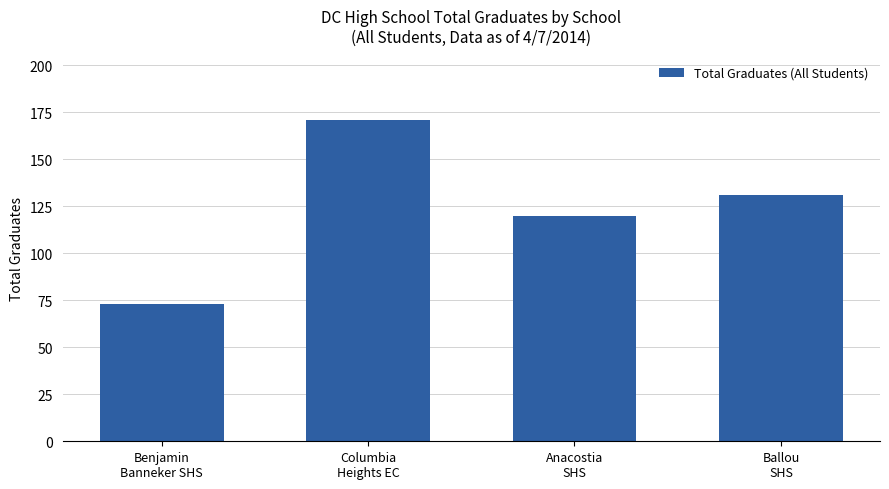

Rank the categories by value from highest to lowest.

Columbia
Heights EC, Ballou
SHS, Anacostia
SHS, Benjamin
Banneker SHS